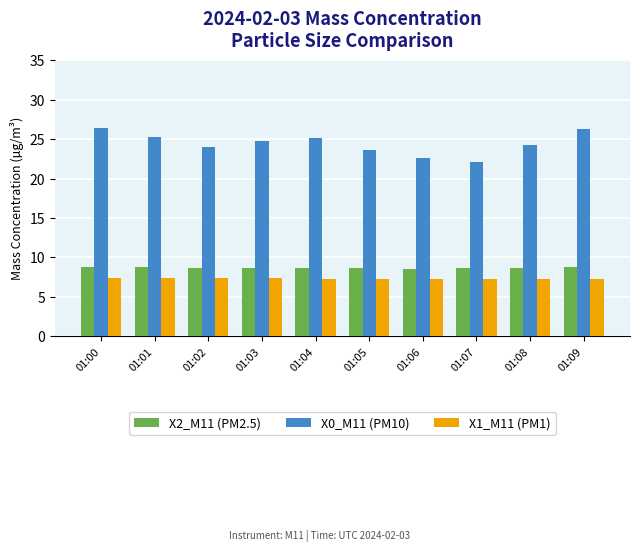

What is the maximum value shown in the chart?

26.4